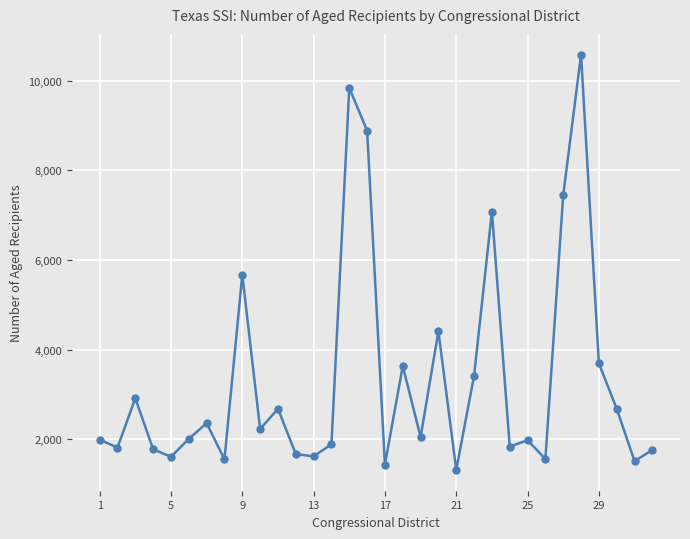

What is the greatest value displayed?

10581